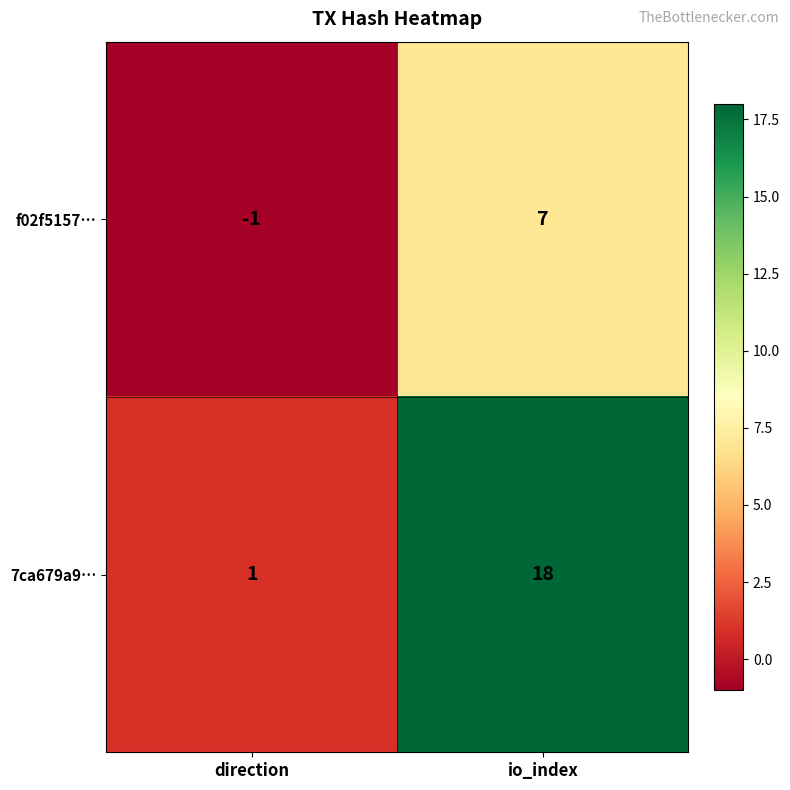

At direction, list the series in order from smallest to largest.

f02f5157…, 7ca679a9…